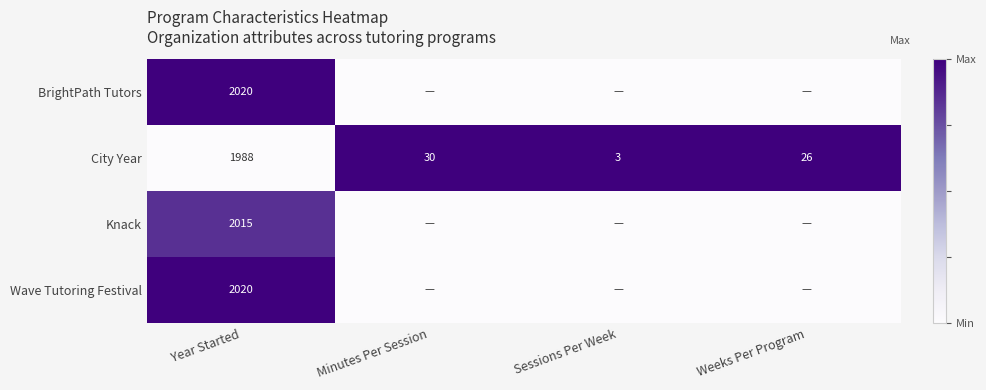

True or false: City Year has a value of 41 at Minutes Per Session.

False